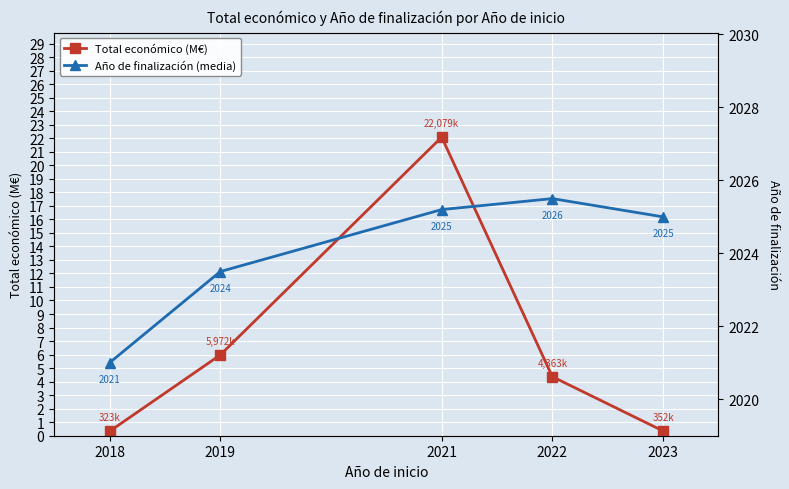

What is the total value across all series at 2022?

2029.9